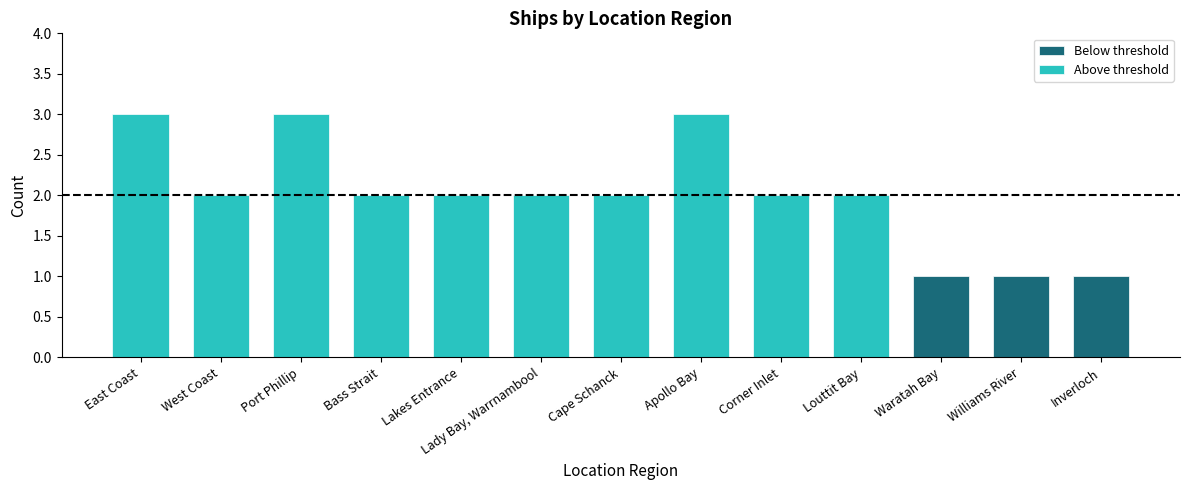

What is the sum of the values at Lakes Entrance and Bass Strait?

4